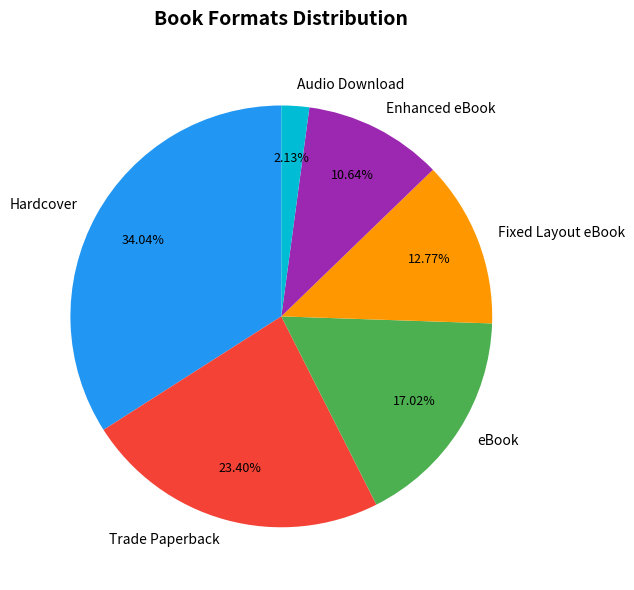

Does eBook represent more than half of the total?

No